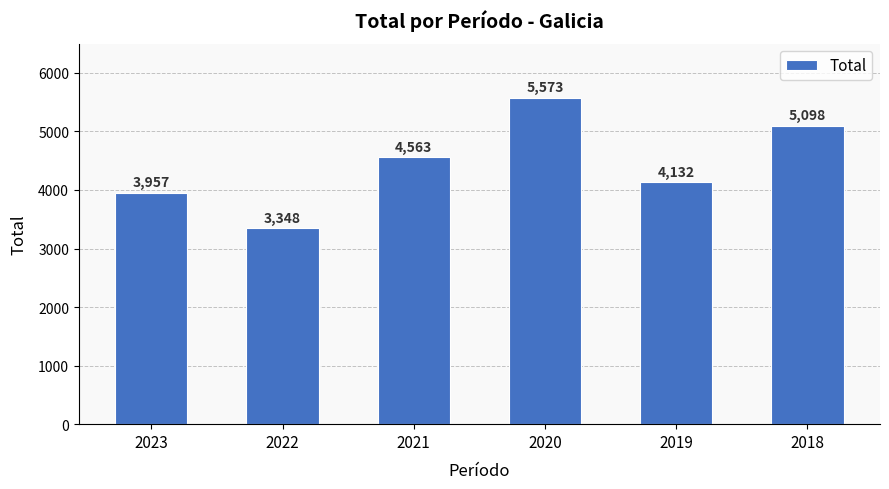

What is the sum of all values?

26671